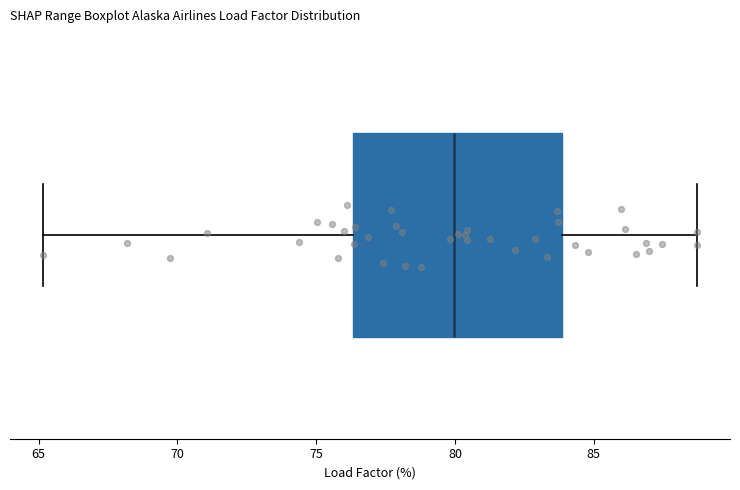

Where is the left edge of the box on the x-axis? The values are not printed on the chart, so give them approximately, as read against the axis.

76.5